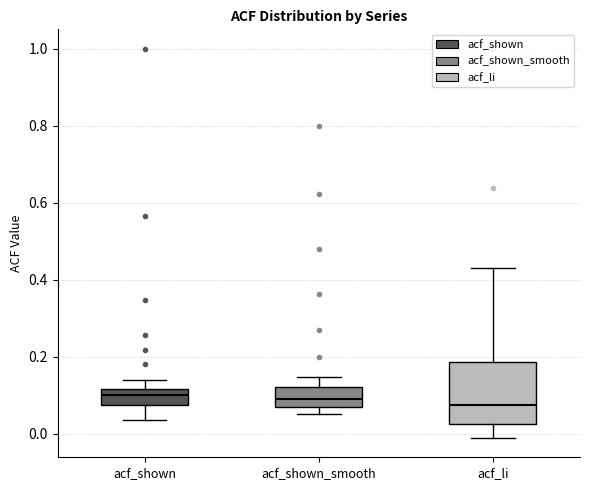

Where does the upper whisker of the box for acf_li end on the y-axis? The values are not printed on the chart, so give them approximately, as read against the axis.

0.44